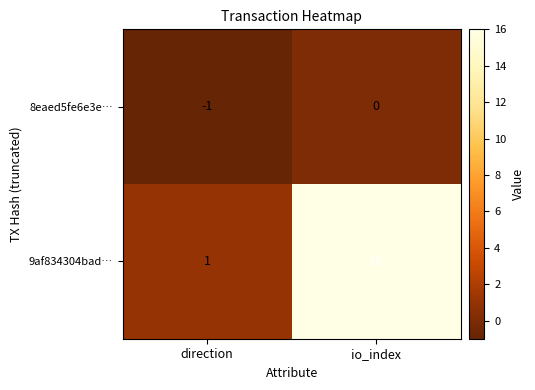

Rank the series by their average value, from highest to lowest.

9af834304bad…, 8eaed5fe6e3e…